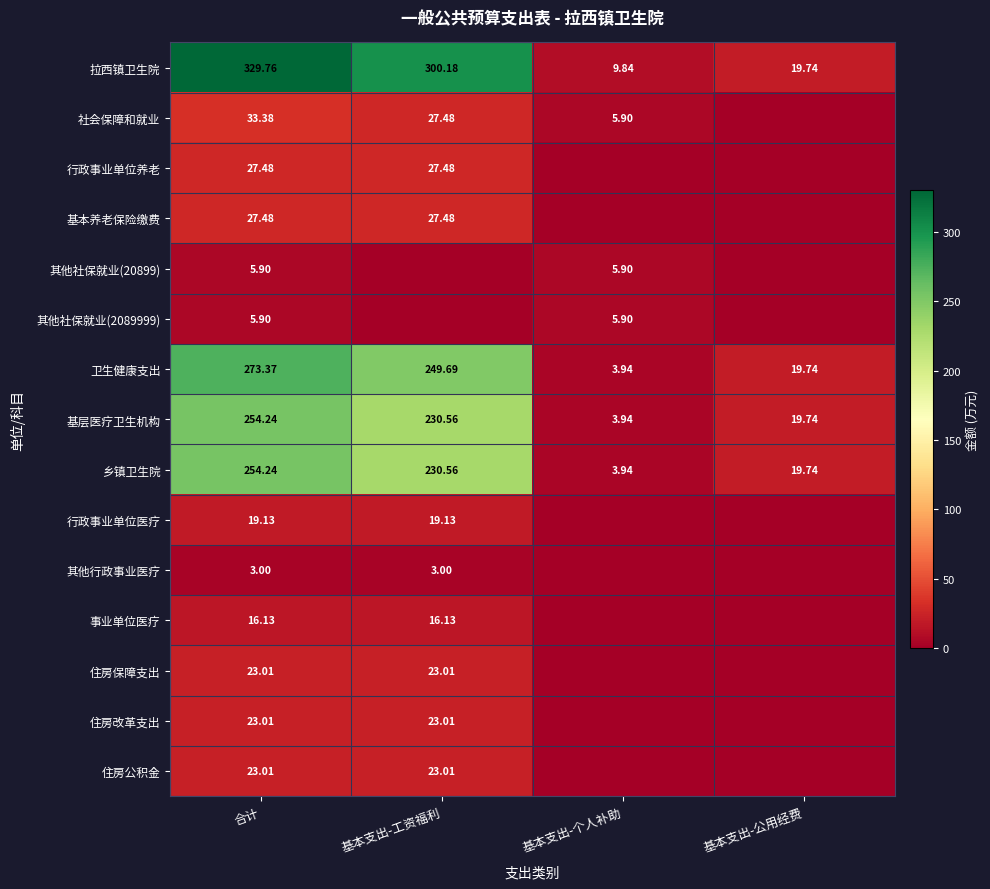

Count the number of data series in this chart.

15